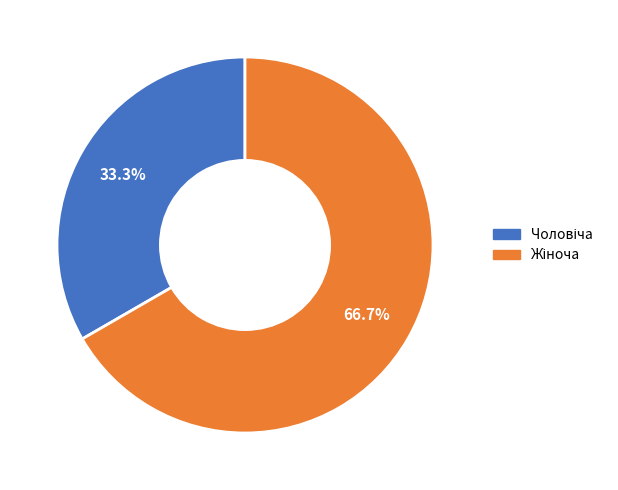

Is there a majority slice in this chart?

Yes